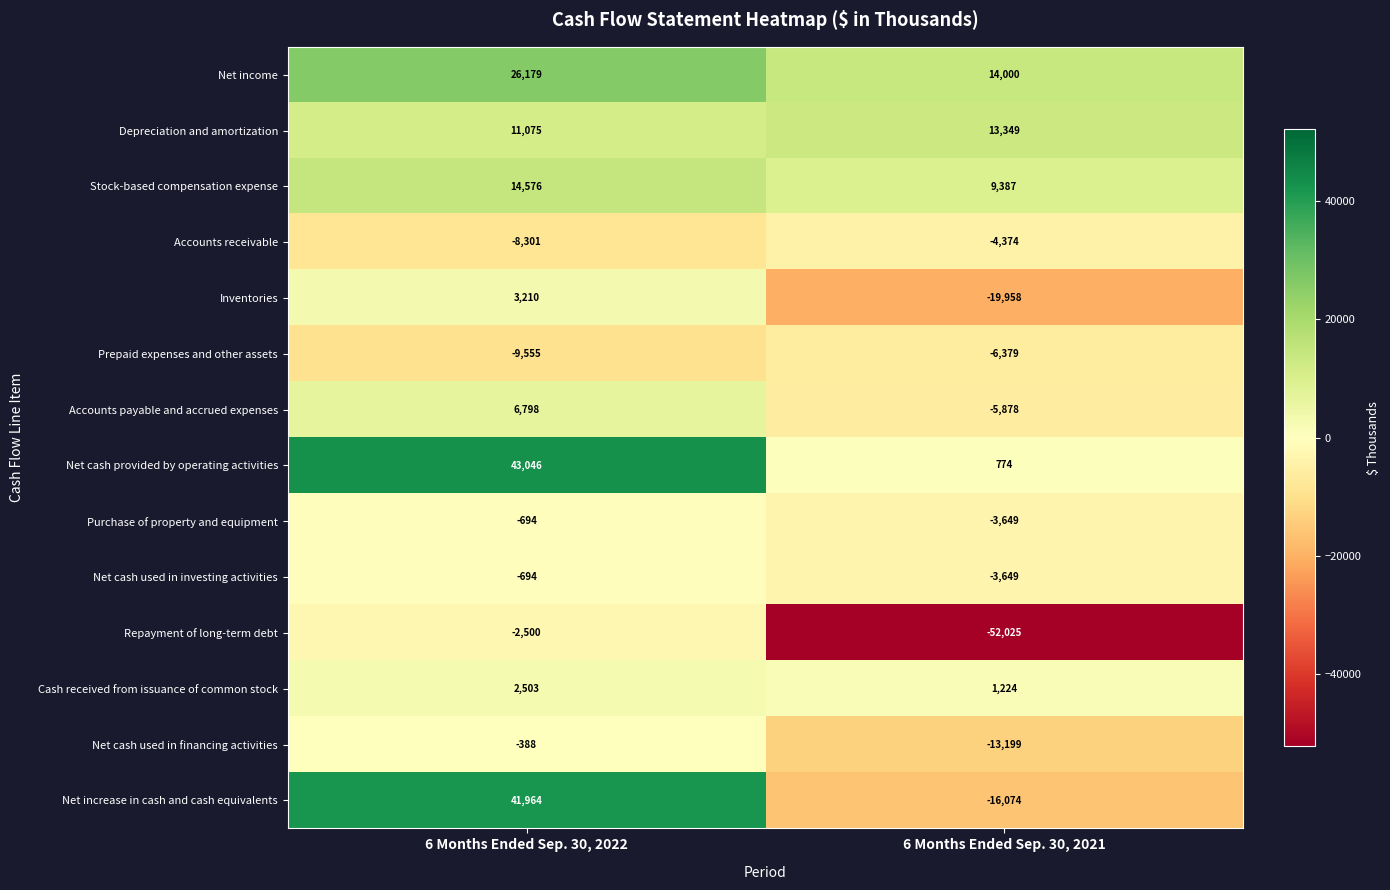

True or false: Depreciation and amortization has a value of 15923 at 6 Months Ended Sep. 30, 2022.

False